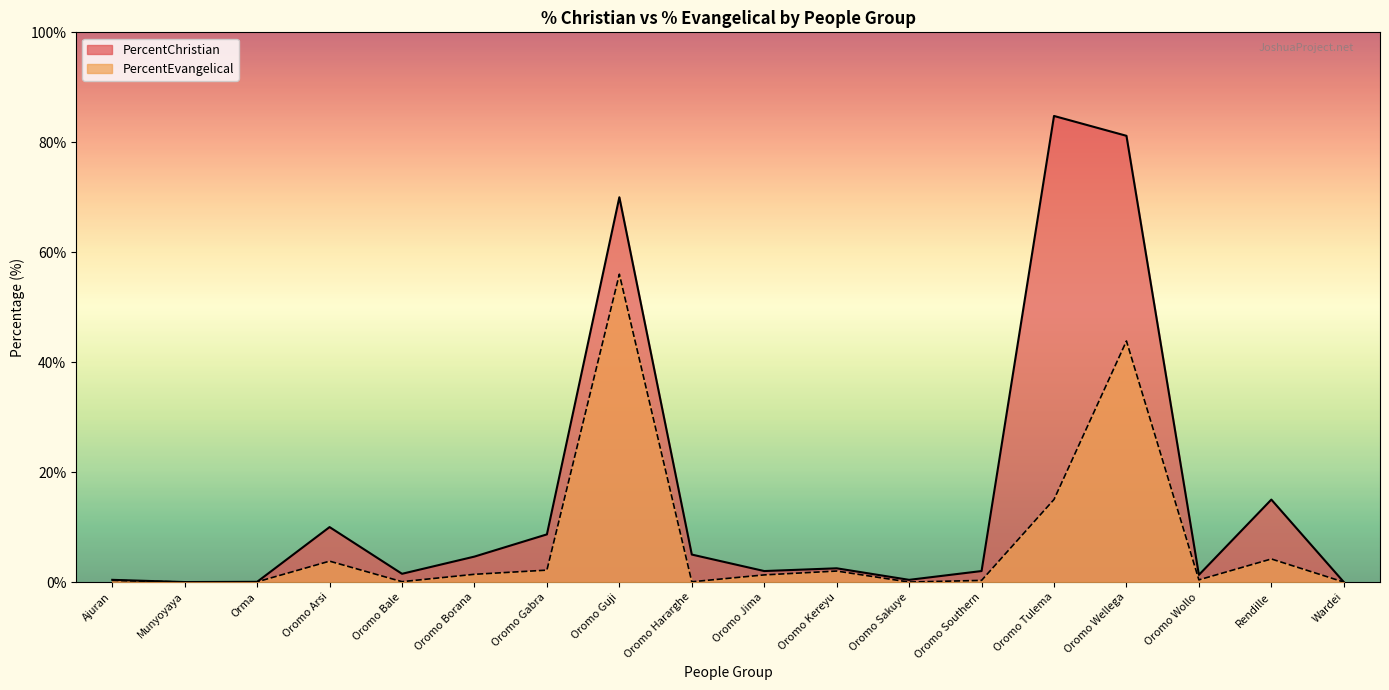

How many lines are shown in the chart?

2